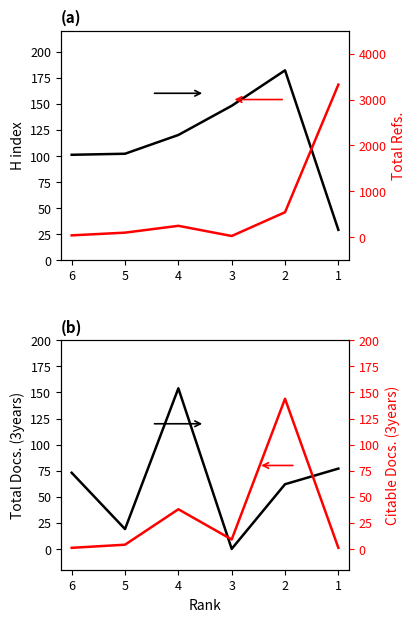

Is this an area chart (filled region under the line)?

No